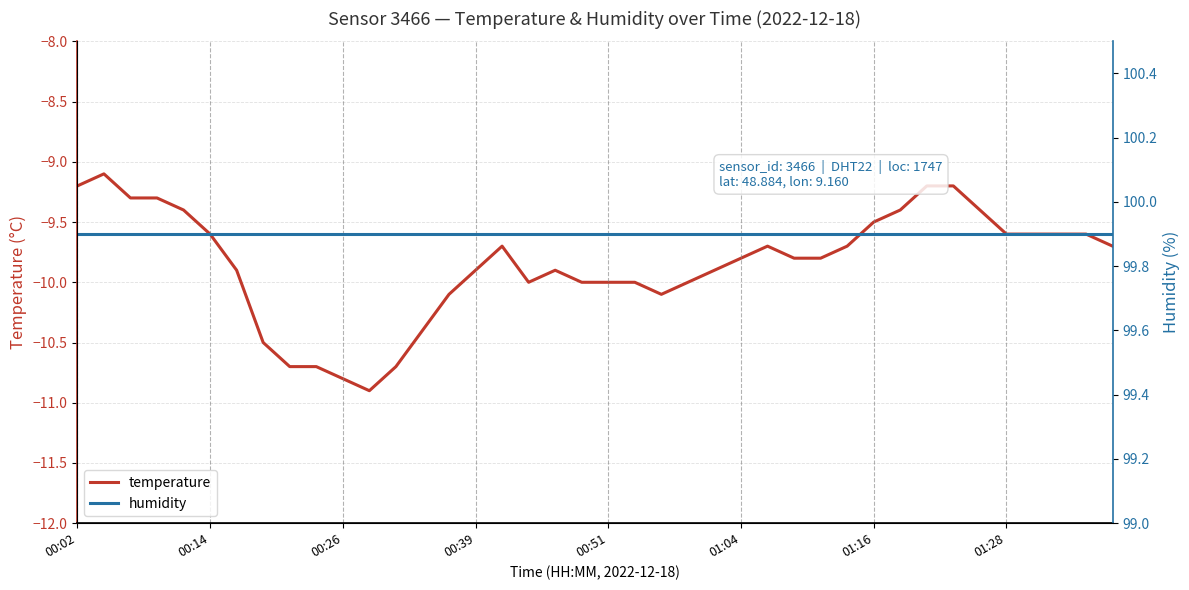

What is the highest value of the temperature series?

-9.1